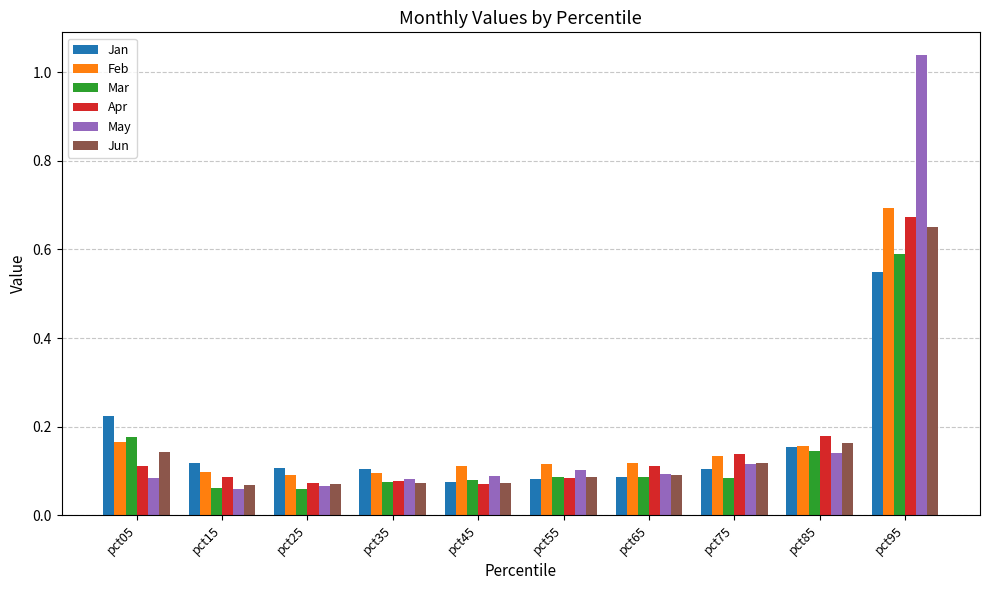

Which series changed the most between pct15 and pct85?

Apr